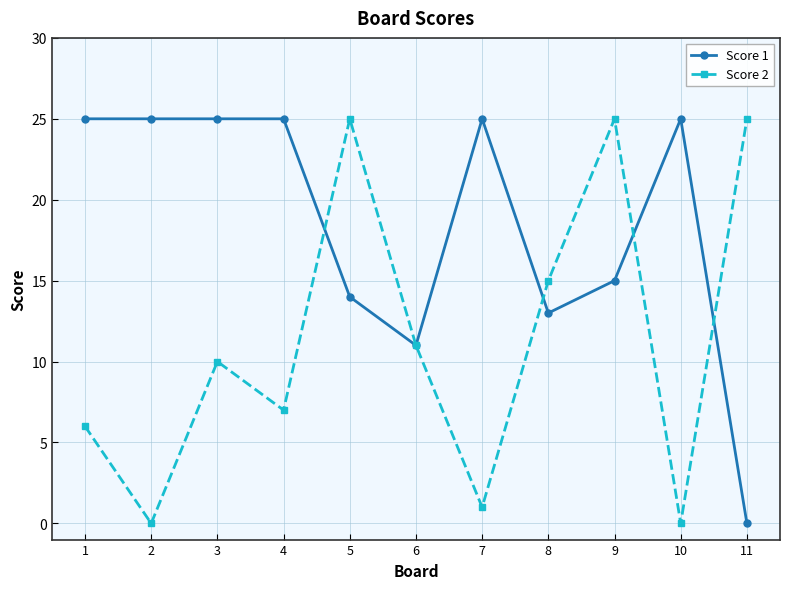

Which series changed the most between 6 and 11?

Score 2